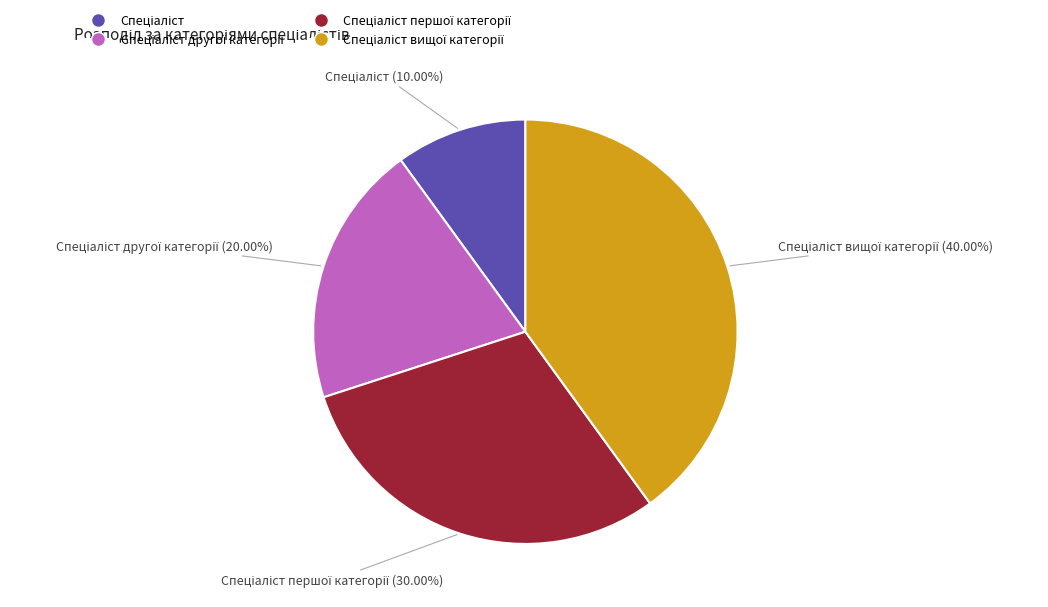

Is there any slice that represents more than half of the pie?

No